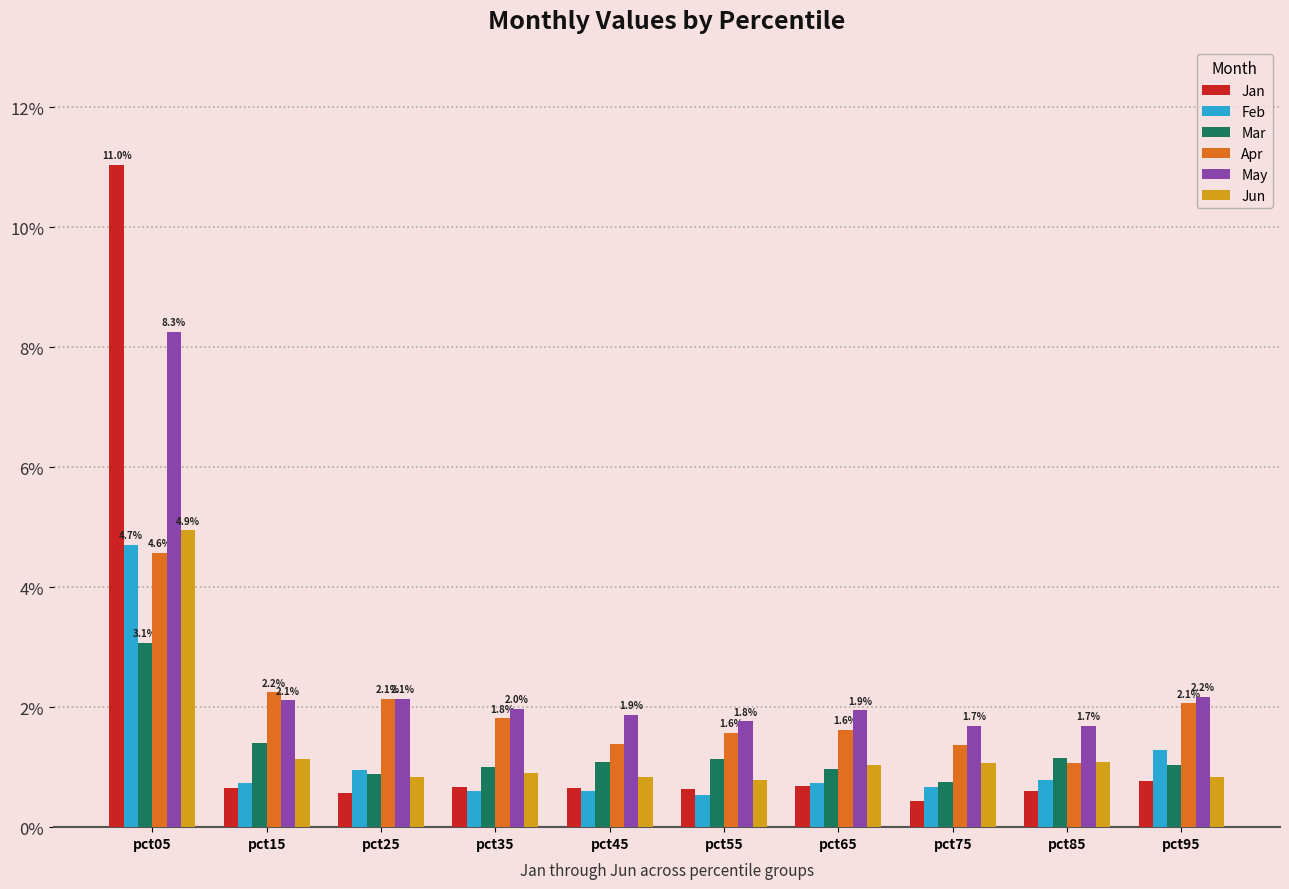

Which series has the largest total across all categories?

May